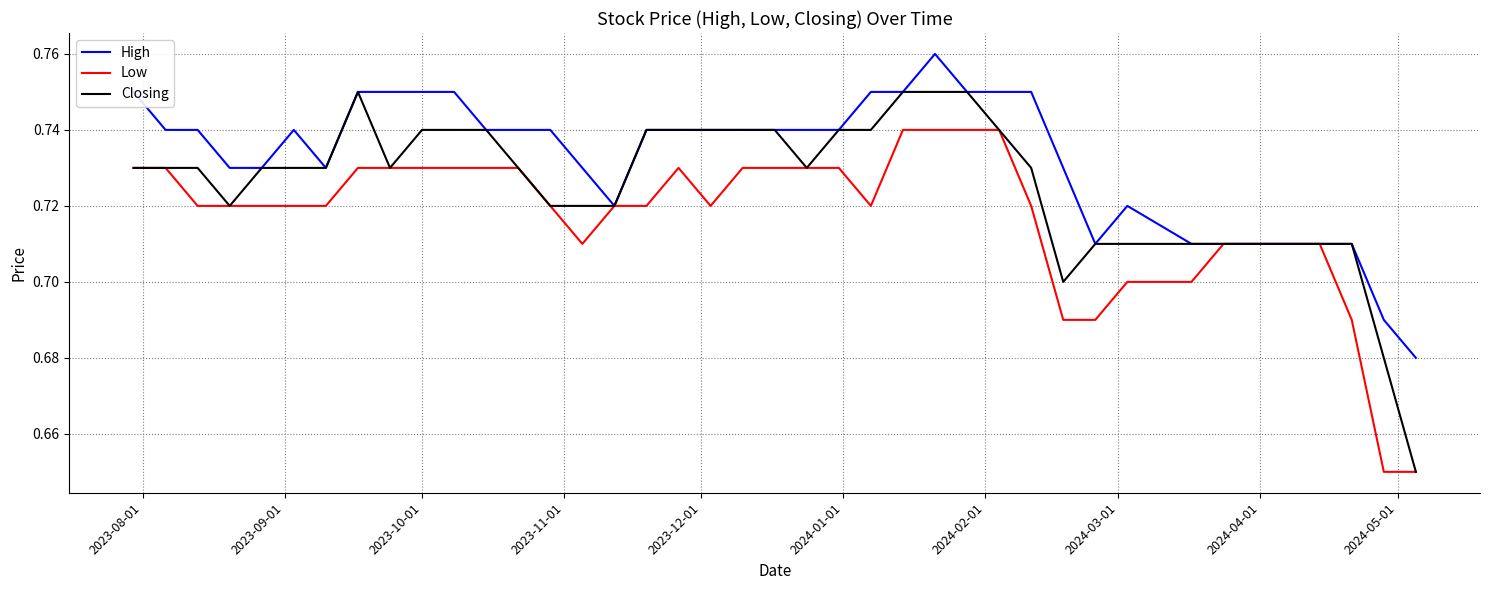

Which series has the largest total across all categories?

High